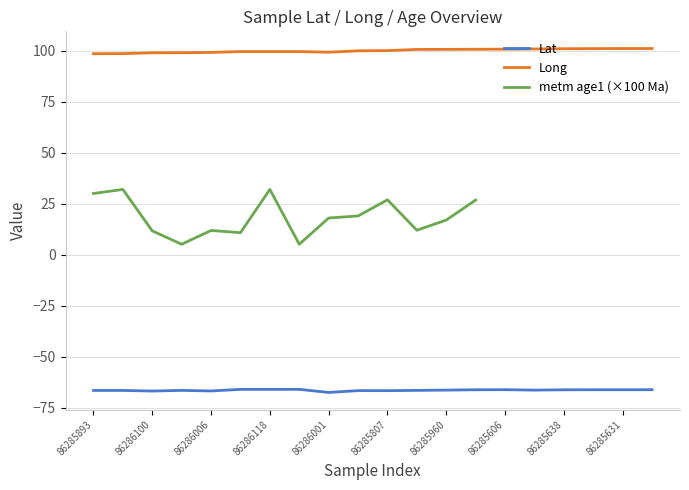

True or false: Long and metm age1 (×100 Ma) cross at least once.

False